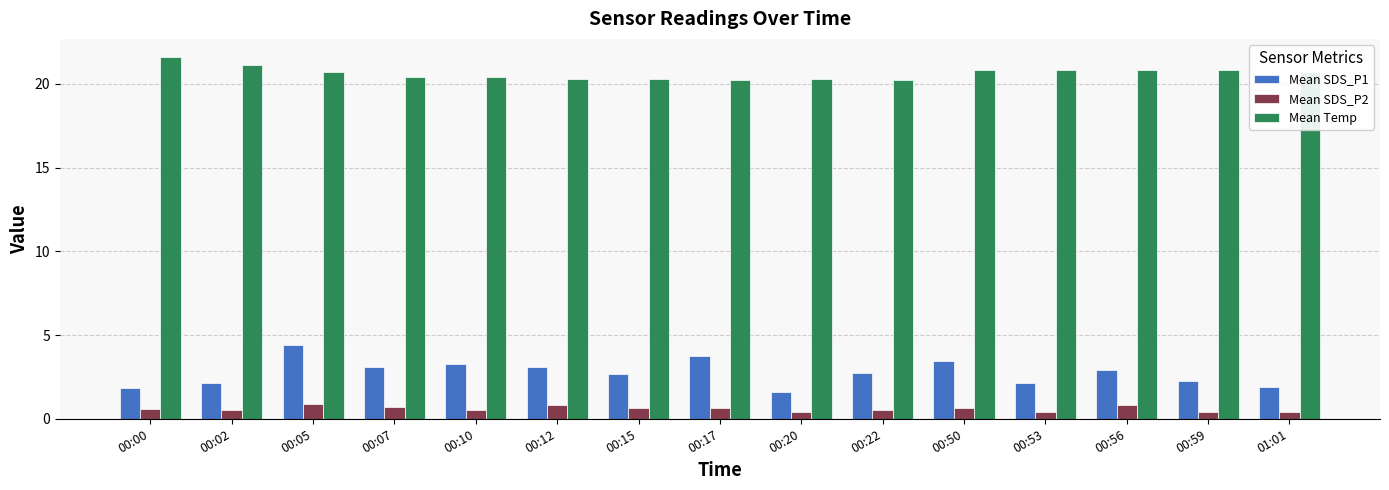

Does the chart contain any negative values?

No